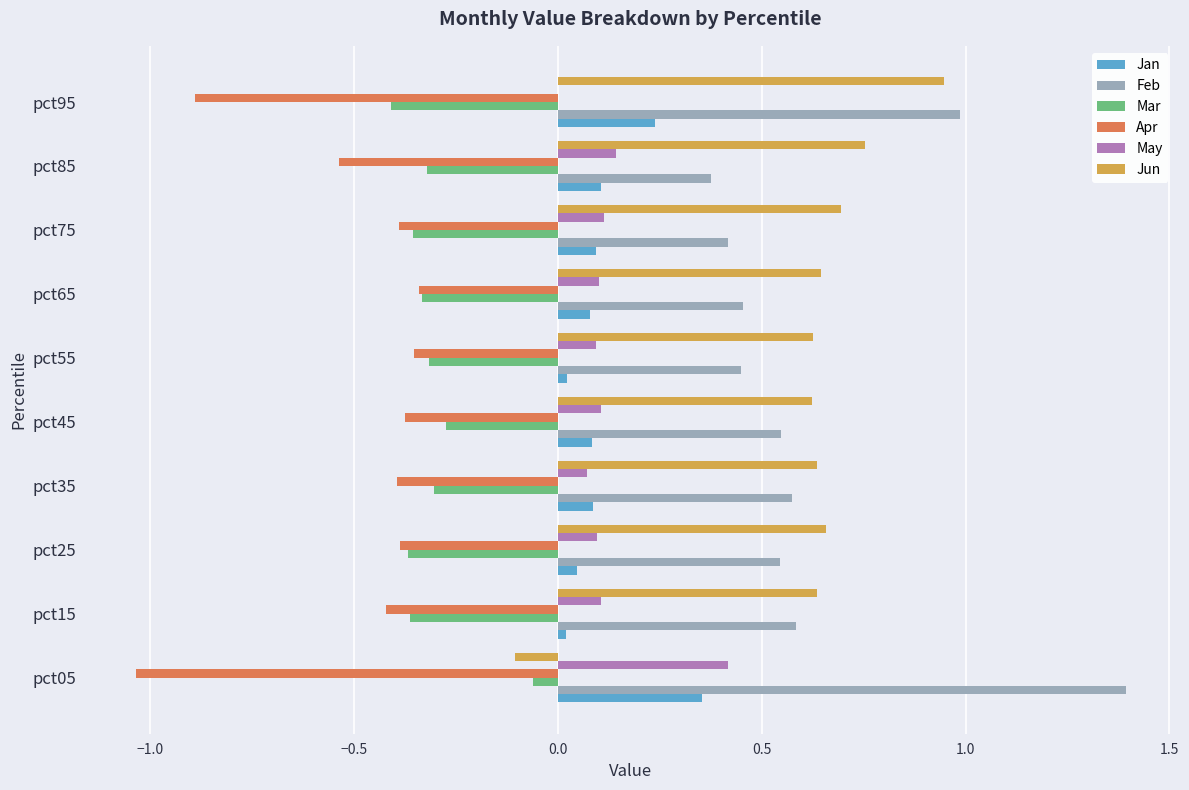

What is the maximum value shown in the chart?

1.4